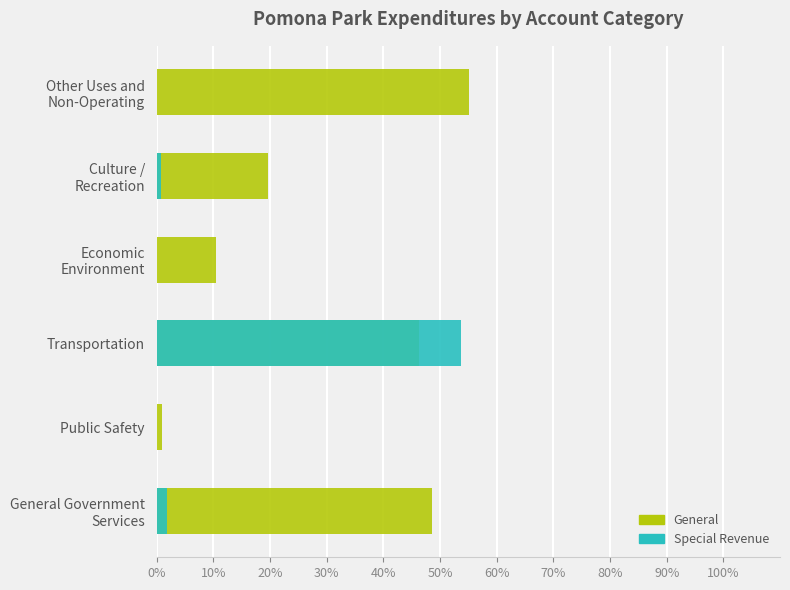

True or false: Special Revenue has a value of 0.8 at General Government Services.

False